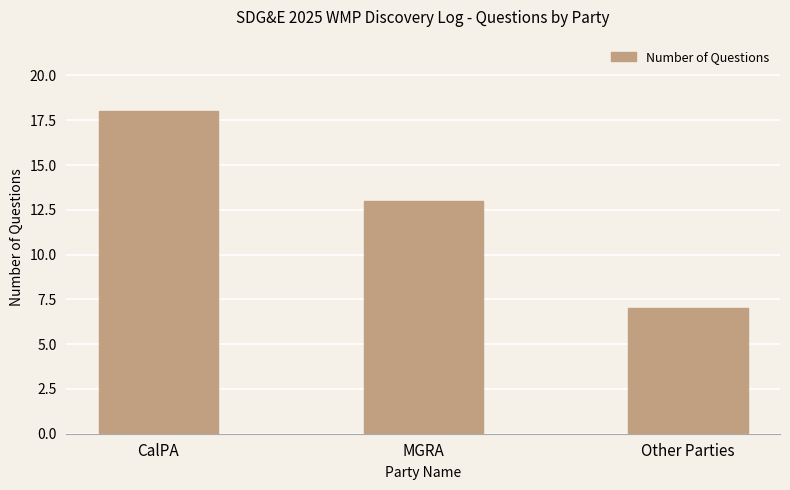

At which label does the data first exceed 13?

CalPA